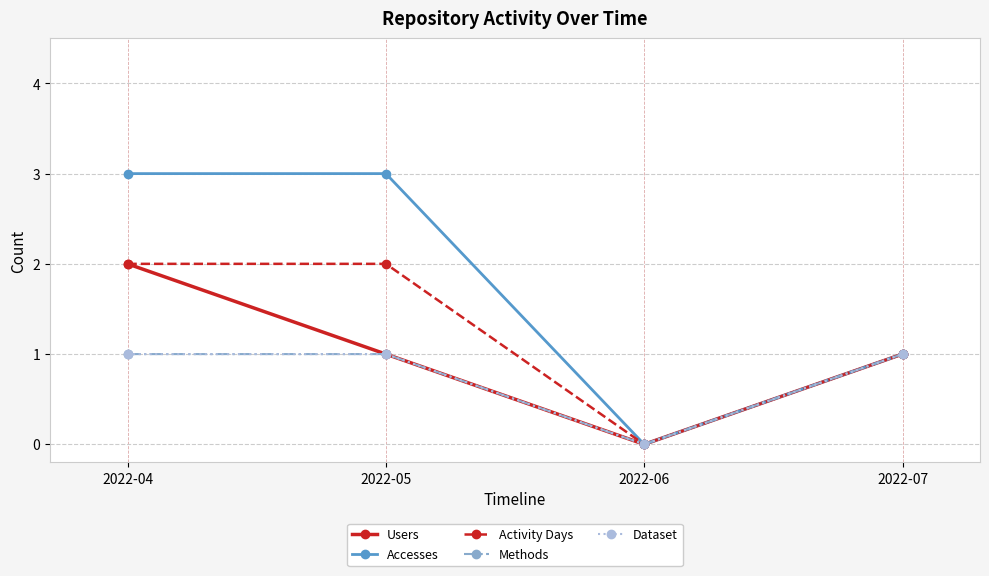

Is this an area chart (filled region under the line)?

No